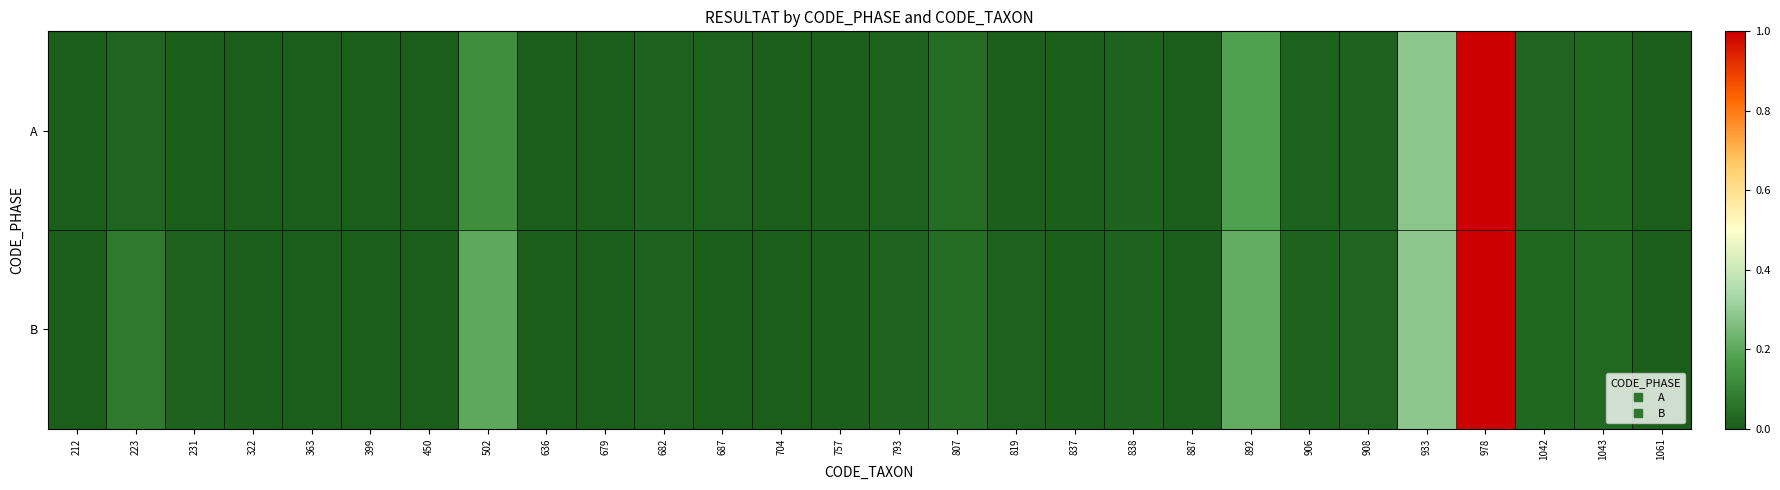

Rank the series by their average value, from highest to lowest.

B, A